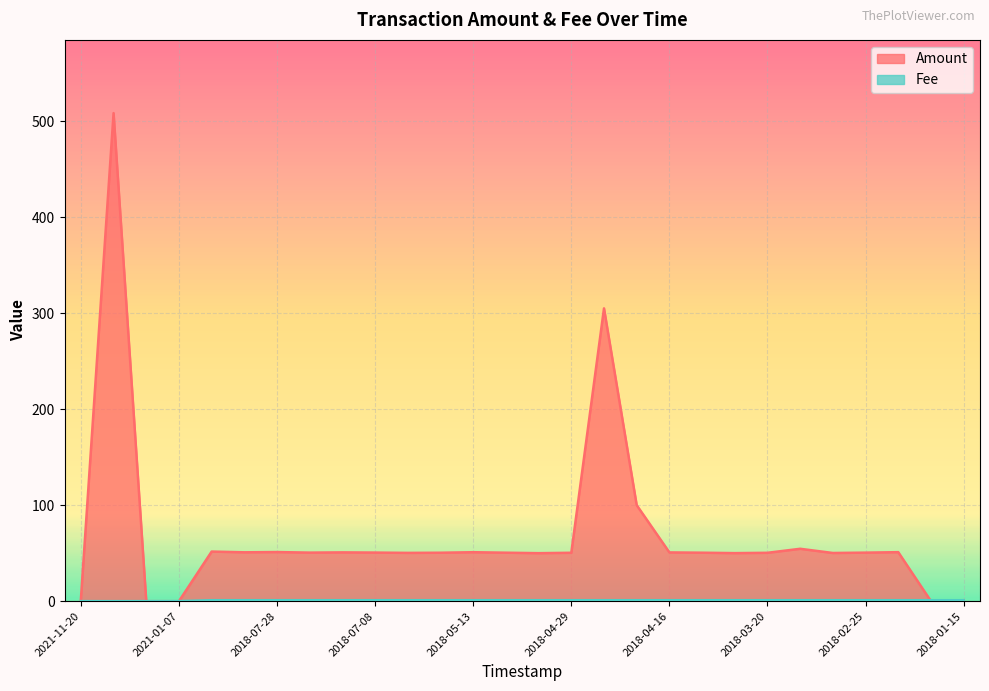

How many interior local valleys does the Fee series have?

2